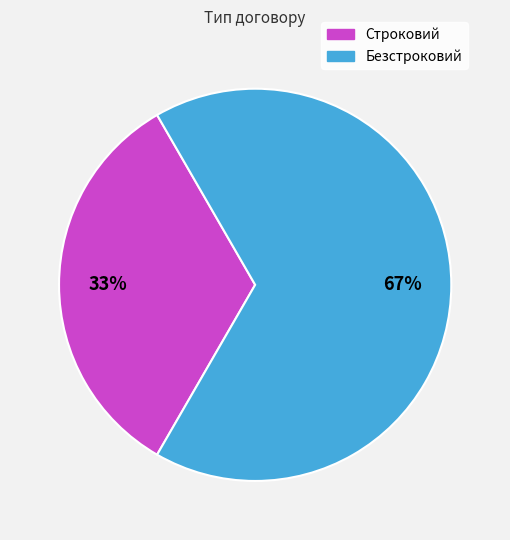

To the nearest percent, what is the combined percentage of Строковий and Безстроковий?

100%